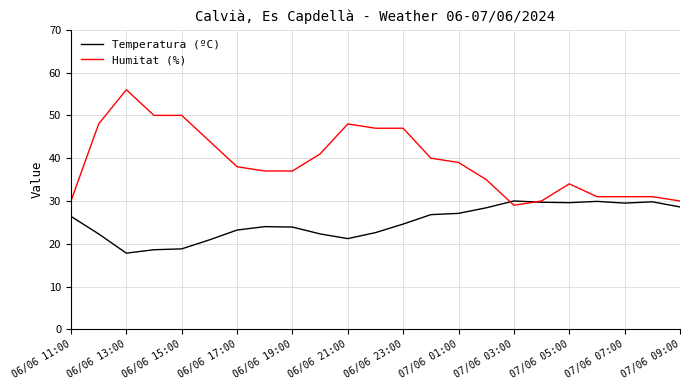

What is the smallest value displayed?

17.8